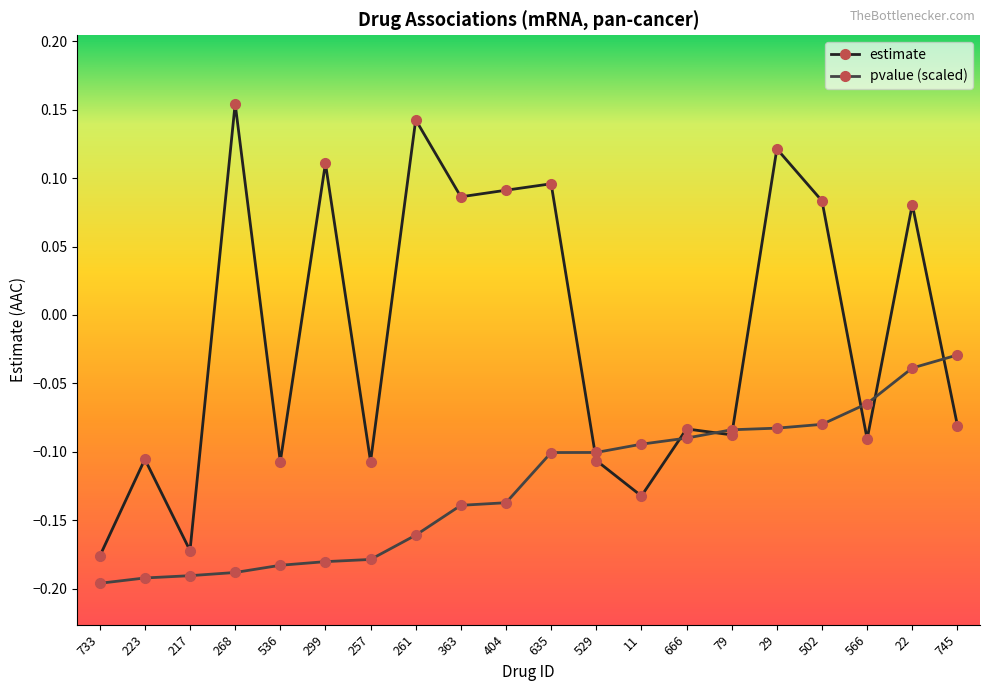

How many estimate values are between 0 and 1?

9